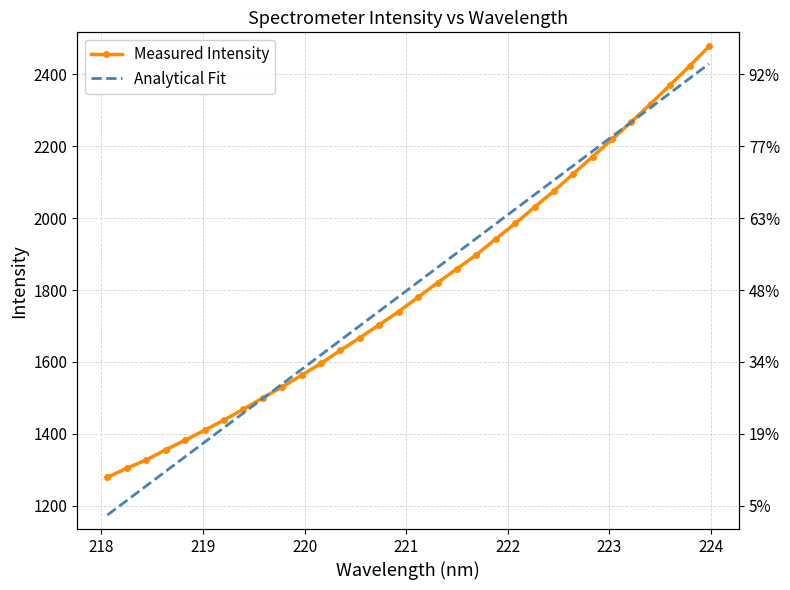

Reading left to right, what are all the values shown in this chart?

Measured Intensity: 1279.2	1304.3	1327.4	1355.8	1382.3	1409.7	1438.3	1468.6	1500.0	1530.4	1563.3	1596.1	1632.6	1667.3	1703.6	1740.2	1780.2	1820.6	1859.0	1898.1	1942.3	1985.3	2030.7	2075.5	2123.6	2171.4	2219.1	2268.5	2319.1	2371.1	2423.3	2478.2
Analytical Fit: 1174.0	1214.5	1255.1	1295.6	1336.2	1376.7	1417.2	1457.8	1498.3	1538.8	1579.4	1619.9	1660.4	1700.9	1741.4	1781.9	1822.4	1862.9	1903.4	1943.9	1984.4	2024.9	2065.4	2105.8	2146.3	2186.8	2227.3	2267.7	2308.2	2348.7	2389.1	2429.6